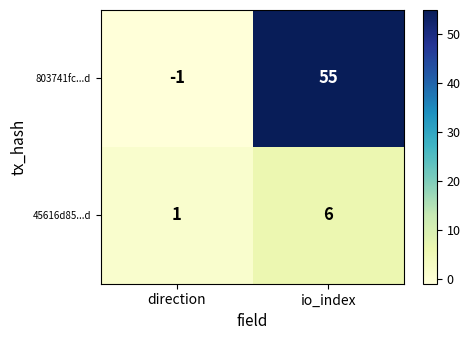

How many series are shown in this chart?

2